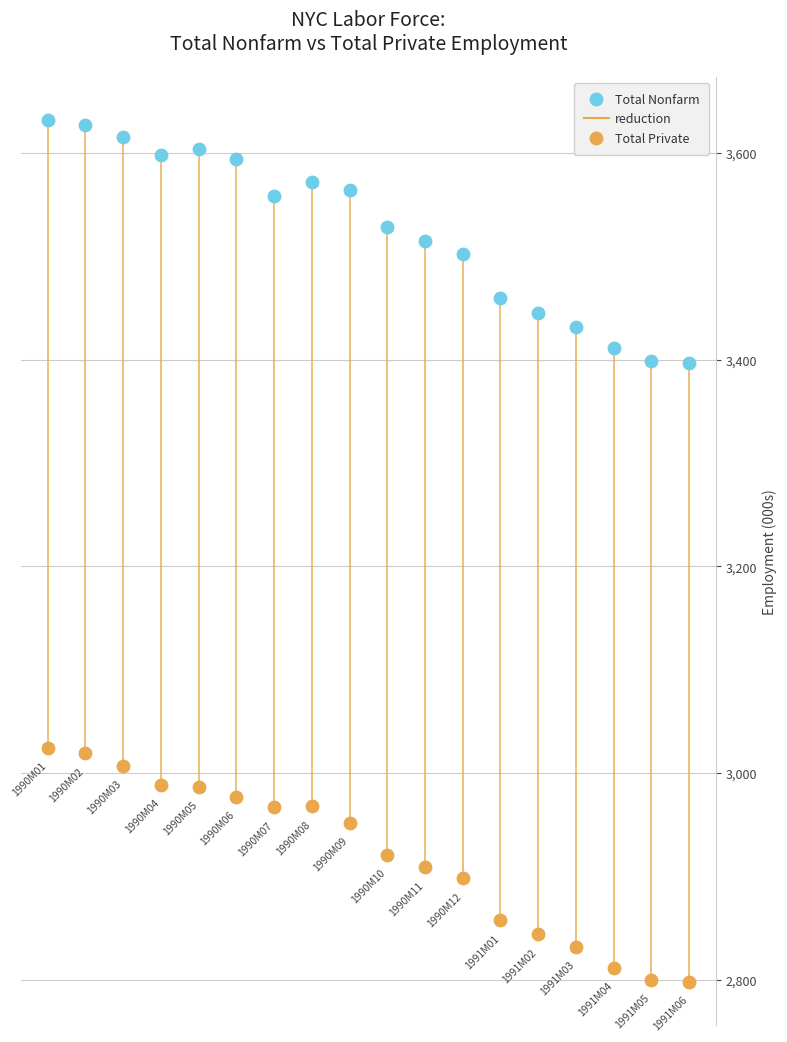

Across all data points, what is the range of Y values (max minus min)?

832.8